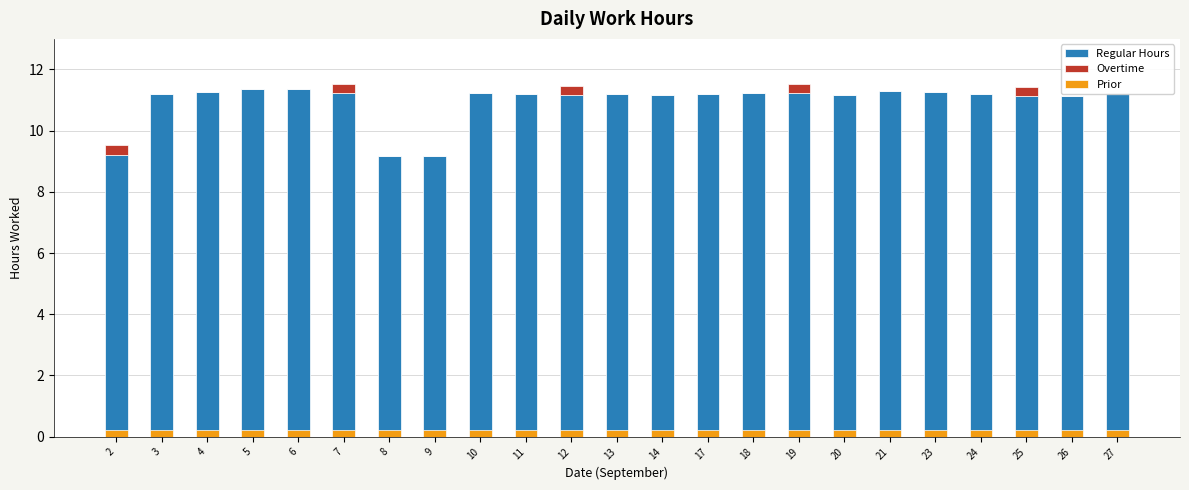

Is it true that Regular Hours equals 6.4 at 4?

False